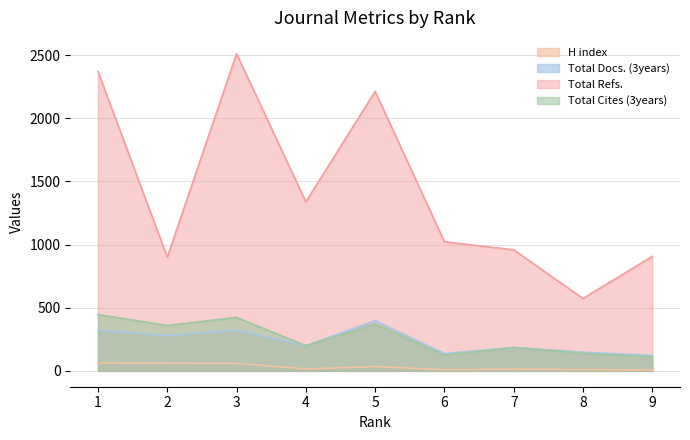

At which category is the sum across all series the highest?

3